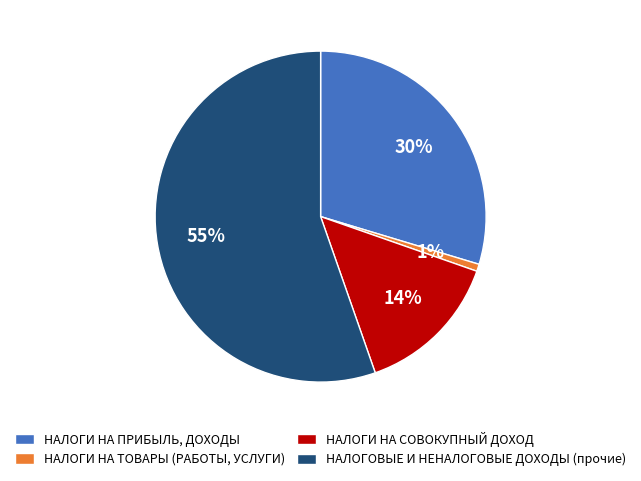

Is there a majority slice in this chart?

Yes